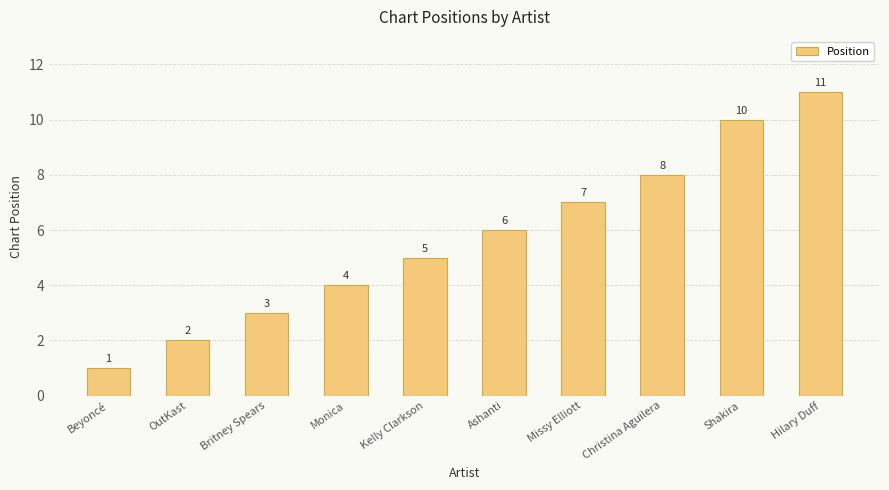

The value at Shakira is 10. True or false?

True